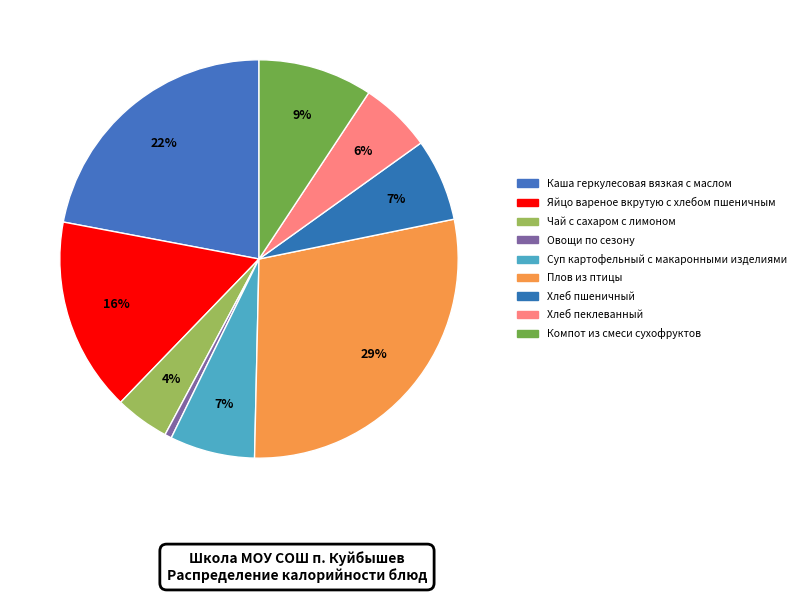

To the nearest percent, what is the average slice percentage?

11%